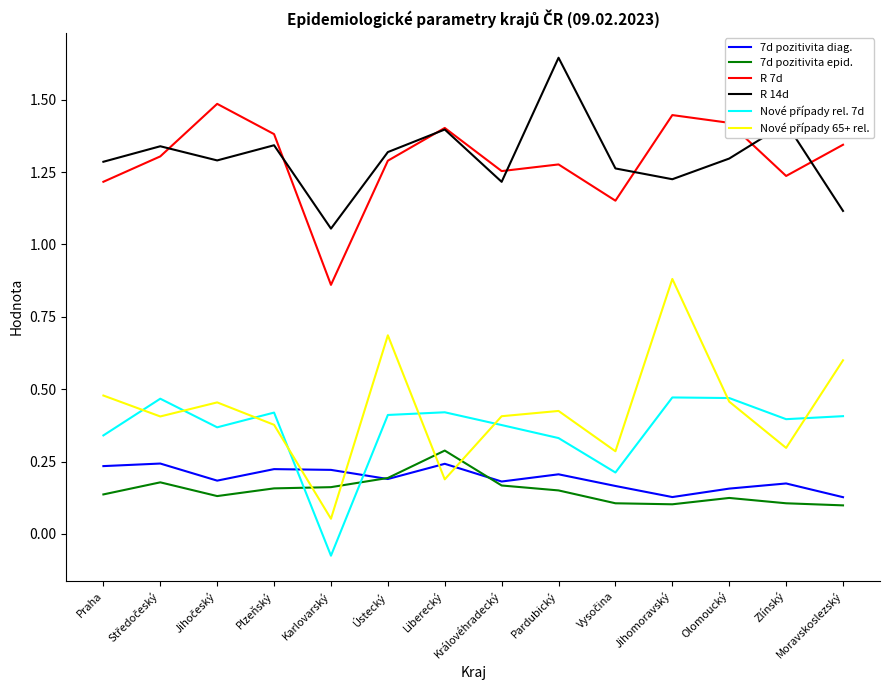

Which label corresponds to the smallest value in the chart?

Karlovarský